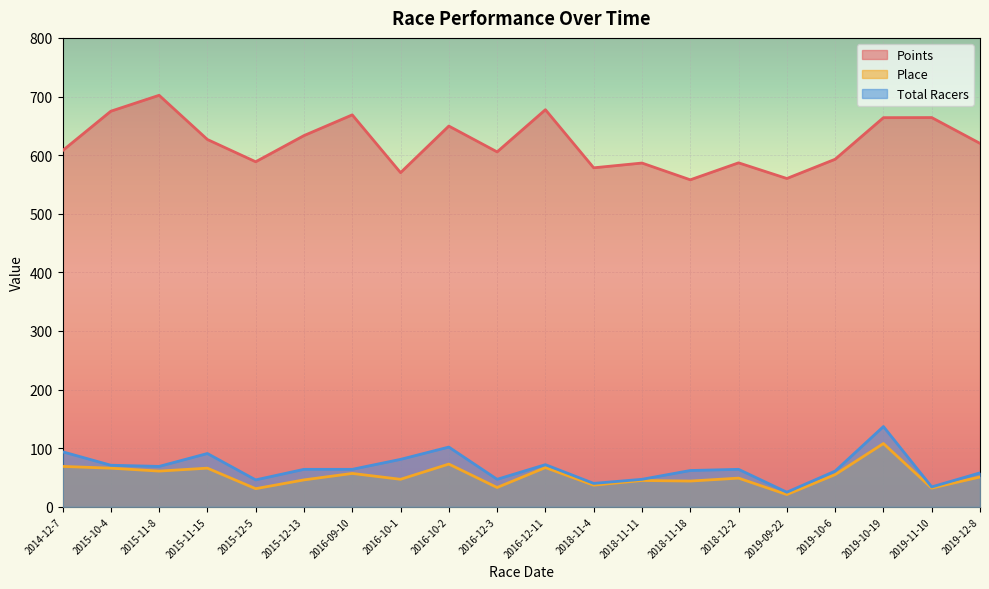

Reading right to left, transcribe all the data shown in this chart.

Points: 2019-12-8=620.1	2019-11-10=664.1	2019-10-19=663.9	2019-10-6=593.0	2019-09-22=560.1	2018-12-2=586.9	2018-11-18=557.9	2018-11-11=586.5	2018-11-4=578.4	2016-12-11=677.5	2016-12-3=605.5	2016-10-2=649.6	2016-10-1=570.1	2016-09-10=668.7	2015-12-13=633.4	2015-12-5=588.7	2015-11-15=626.7	2015-11-8=702.1	2015-10-4=674.9	2014-12-7=607.6
Place: 2019-12-8=51.0	2019-11-10=32.0	2019-10-19=108.0	2019-10-6=55.0	2019-09-22=21.0	2018-12-2=49.0	2018-11-18=44.0	2018-11-11=45.0	2018-11-4=37.0	2016-12-11=67.0	2016-12-3=33.0	2016-10-2=73.0	2016-10-1=47.0	2016-09-10=57.0	2015-12-13=46.0	2015-12-5=31.0	2015-11-15=66.0	2015-11-8=61.0	2015-10-4=66.0	2014-12-7=69.0
Total Racers: 2019-12-8=58.0	2019-11-10=34.0	2019-10-19=137.0	2019-10-6=61.0	2019-09-22=25.0	2018-12-2=64.0	2018-11-18=62.0	2018-11-11=47.0	2018-11-4=40.0	2016-12-11=72.0	2016-12-3=47.0	2016-10-2=102.0	2016-10-1=81.0	2016-09-10=64.0	2015-12-13=64.0	2015-12-5=46.0	2015-11-15=91.0	2015-11-8=69.0	2015-10-4=71.0	2014-12-7=94.0